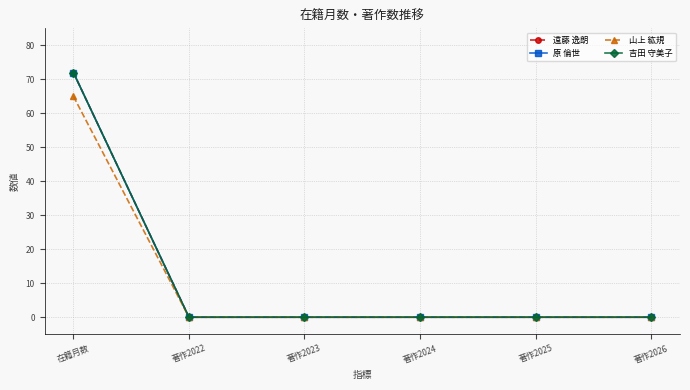

Does the chart have visible grid lines?

Yes